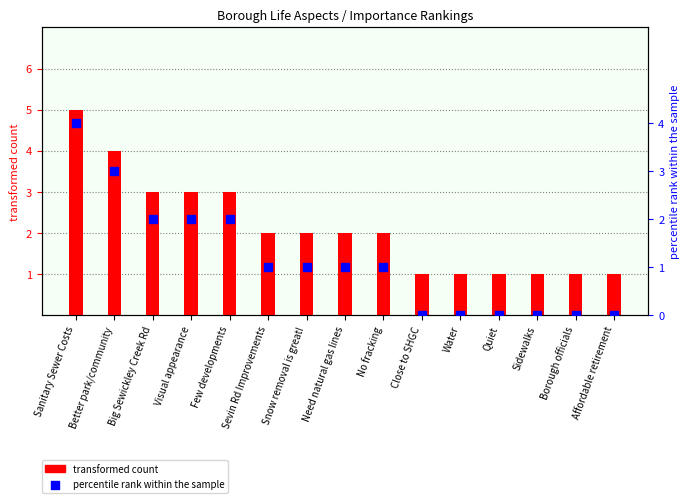

What are all the series names shown in the legend?

transformed count, percentile rank within the sample